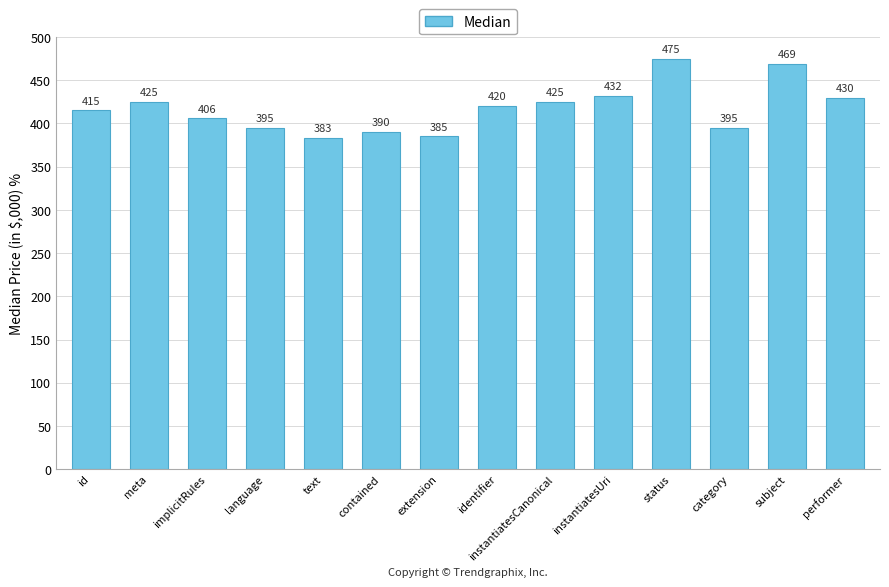

Reading left to right, extract all data points from this chart.

id=415	meta=425	implicitRules=406	language=395	text=383	contained=390	extension=385	identifier=420	instantiatesCanonical=425	instantiatesUri=432	status=475	category=395	subject=469	performer=430